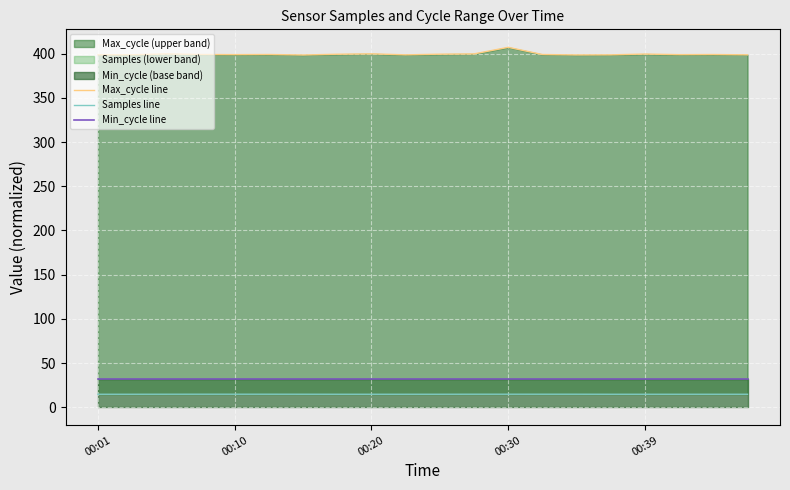

How many series are shown in this chart?

3